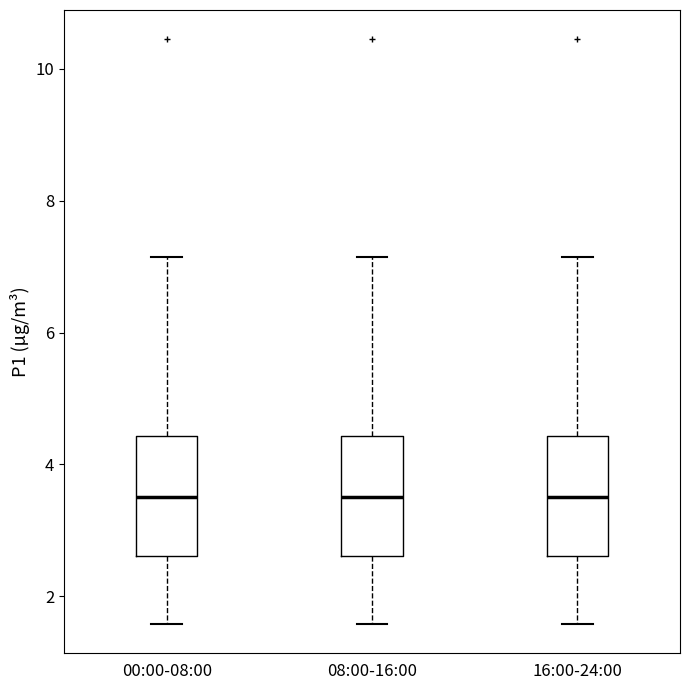

Reading left to right, transcribe this box plot: for each box, give where its median line is, the range the box spans, and where its two whiskers end, as read against the y-axis. The values are not printed on the chart, so give them approximately, as read against the axis.

00:00-08:00: median 3.6, box 2.6 to 4.4, whiskers 1.6 to 7.2
08:00-16:00: median 3.6, box 2.6 to 4.4, whiskers 1.6 to 7.2
16:00-24:00: median 3.6, box 2.6 to 4.4, whiskers 1.6 to 7.2